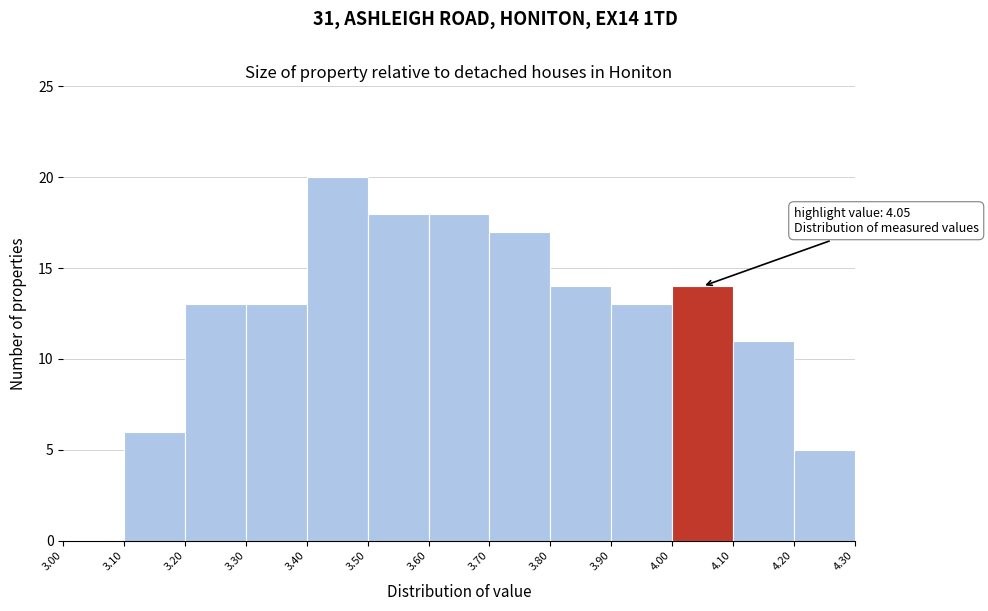

Which range on the x-axis has the tallest bar?

3.40 to 3.50